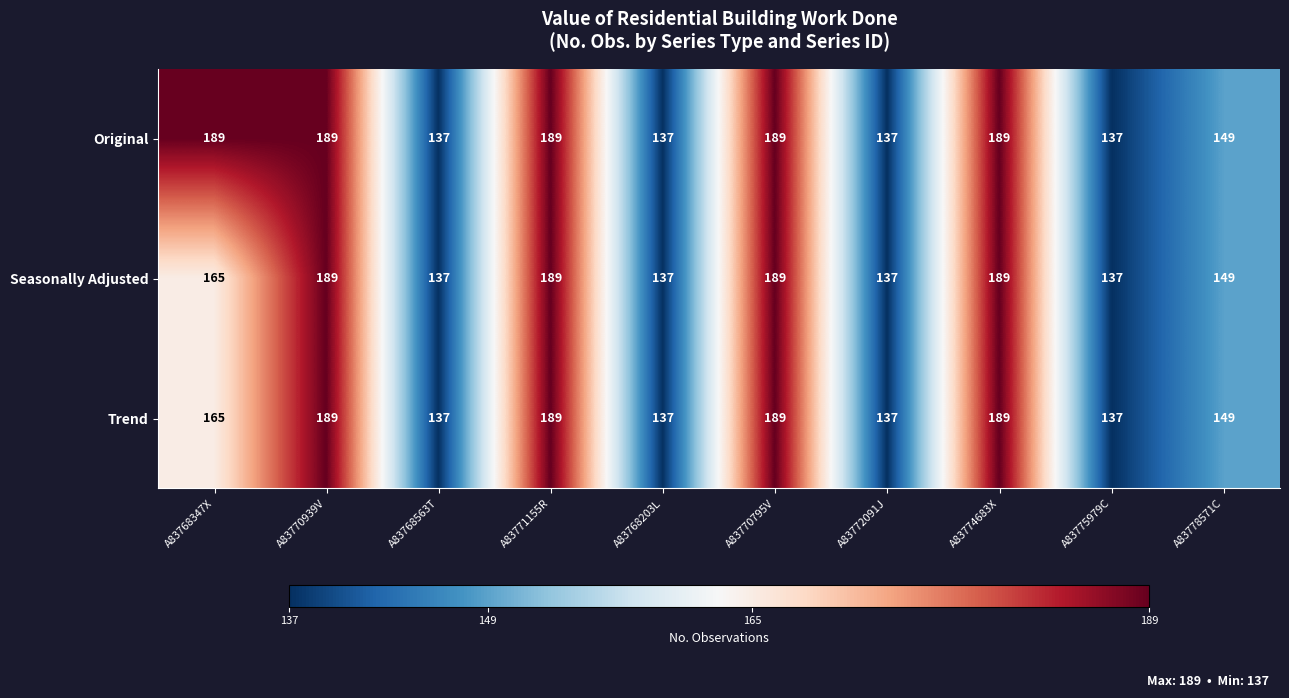

At how many categories does at least one series exceed 155?

5